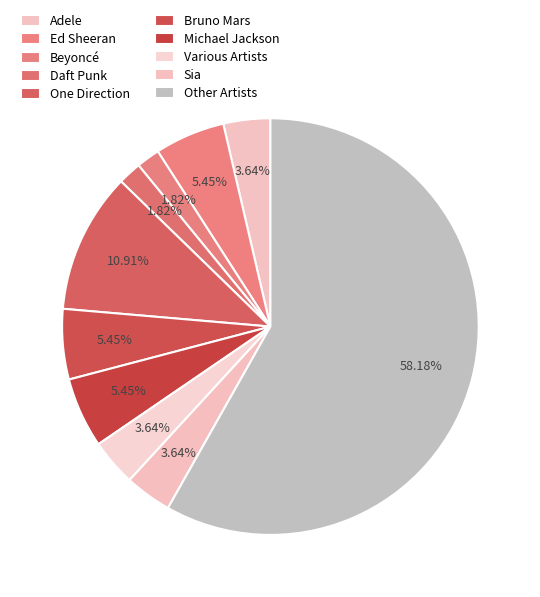

Which slice is the largest?

Other Artists